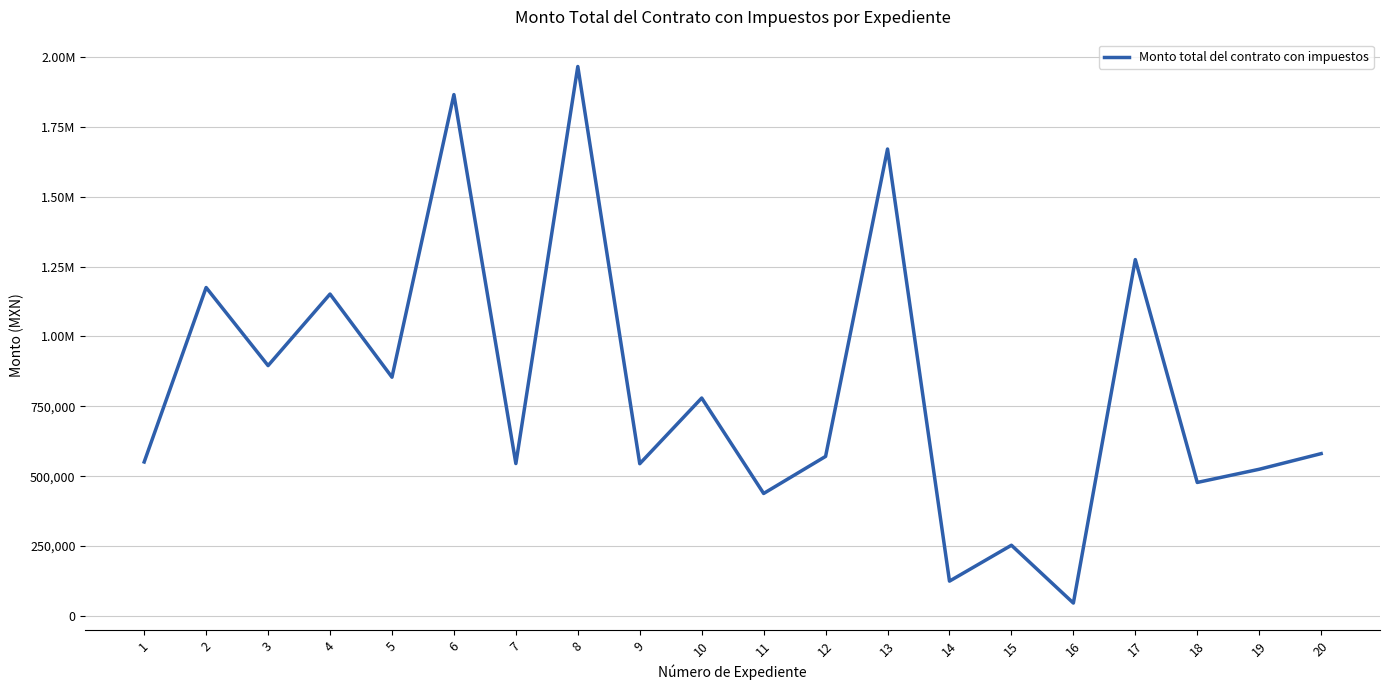

What is the minimum value shown in the chart?

46362.1